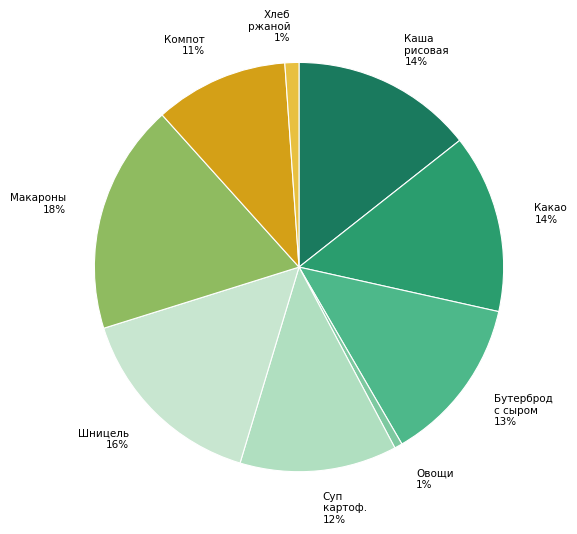

Rank the categories by value from lowest to highest.

Овощи по сезону, Ржаной, Компот из свежих плодов, Суп картофельный с горохом лущеным, Бутерброд горячий с сыром, Какао с молоком, Каша рисовая молочная с маслом сливочным, Шницель мясной, Макаронные изделия отварные